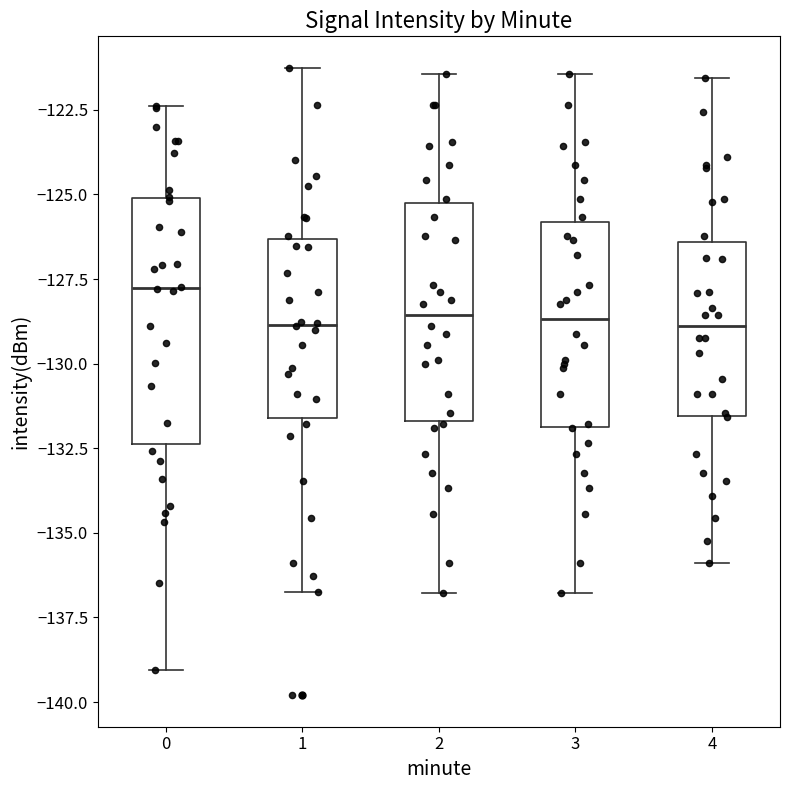

Which box has the highest median line?

0